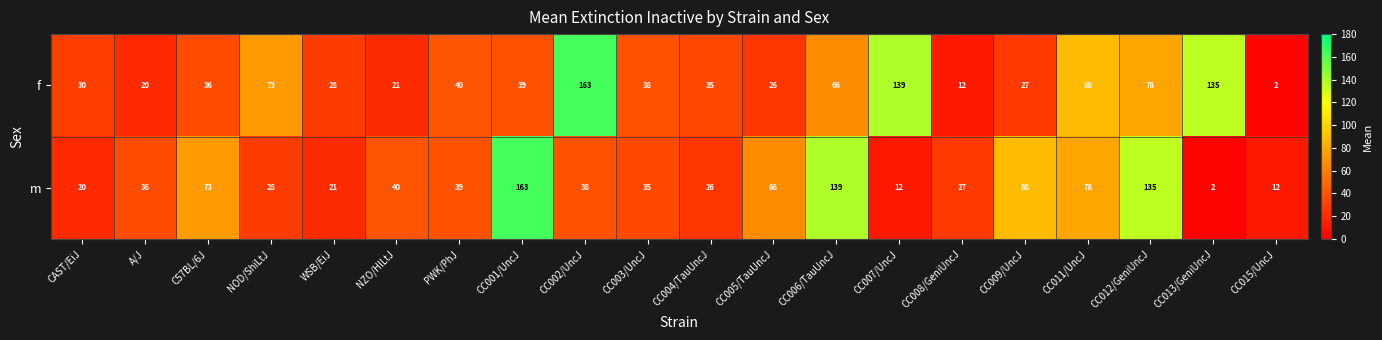

What is the approximate value of f at PWK/PhJ, to the nearest 10?

40